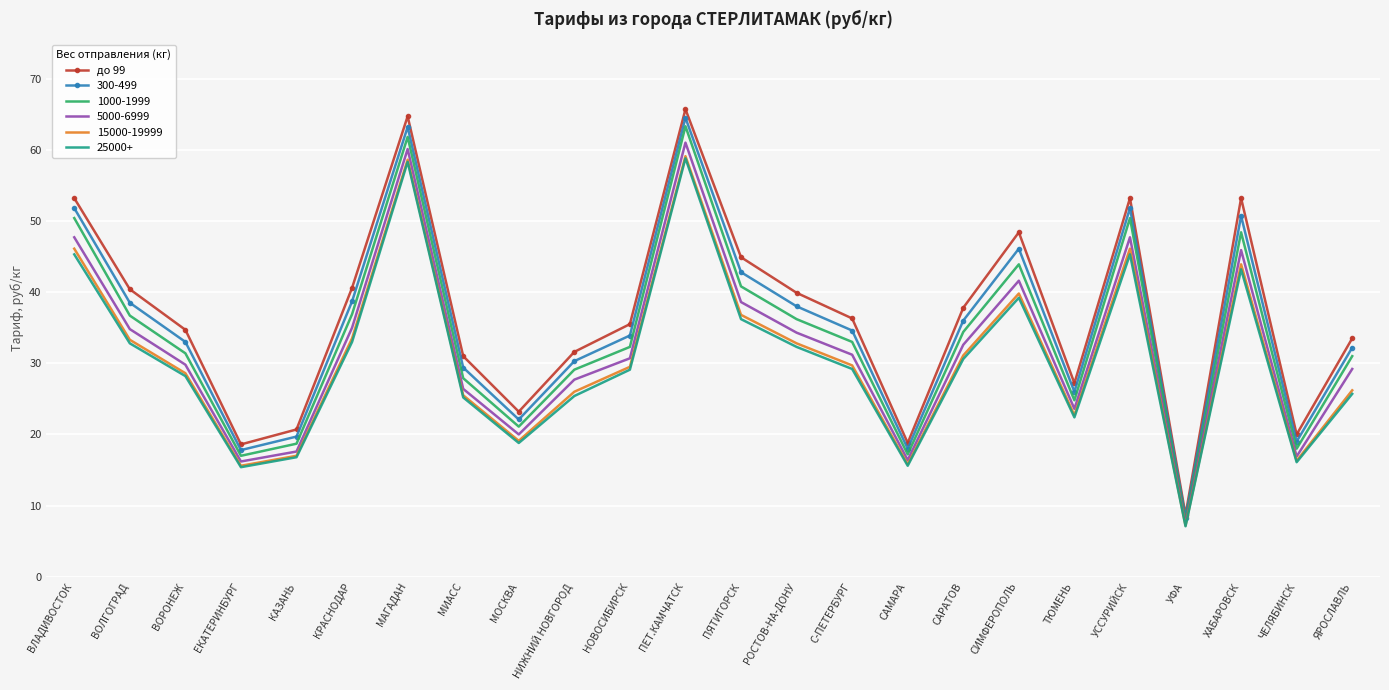

What position from the right is НИЖНИЙ НОВГОРОД?

15